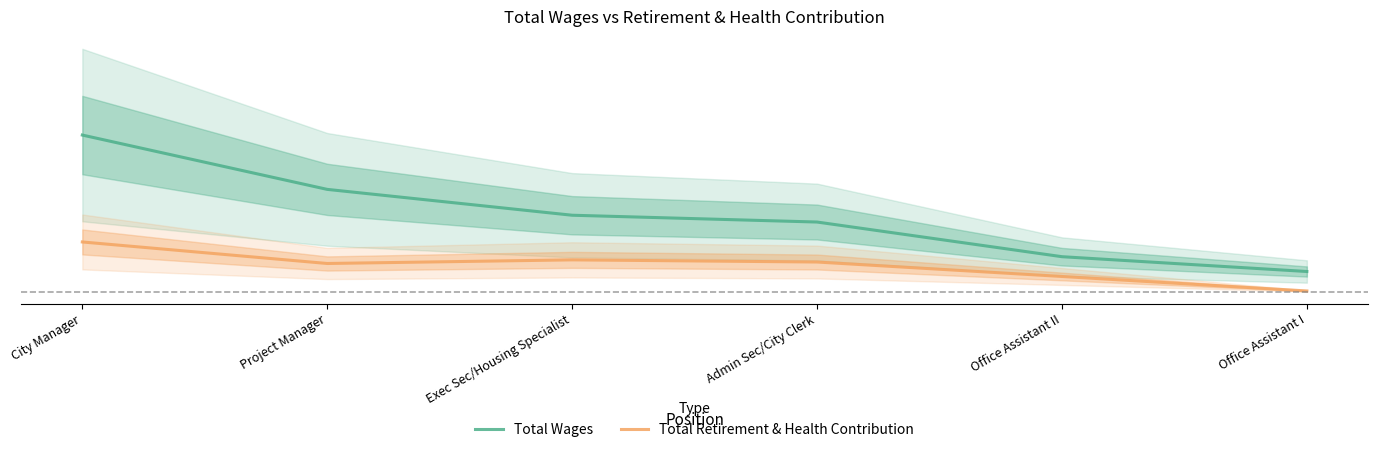

Which category has the highest value across all series?

City Manager